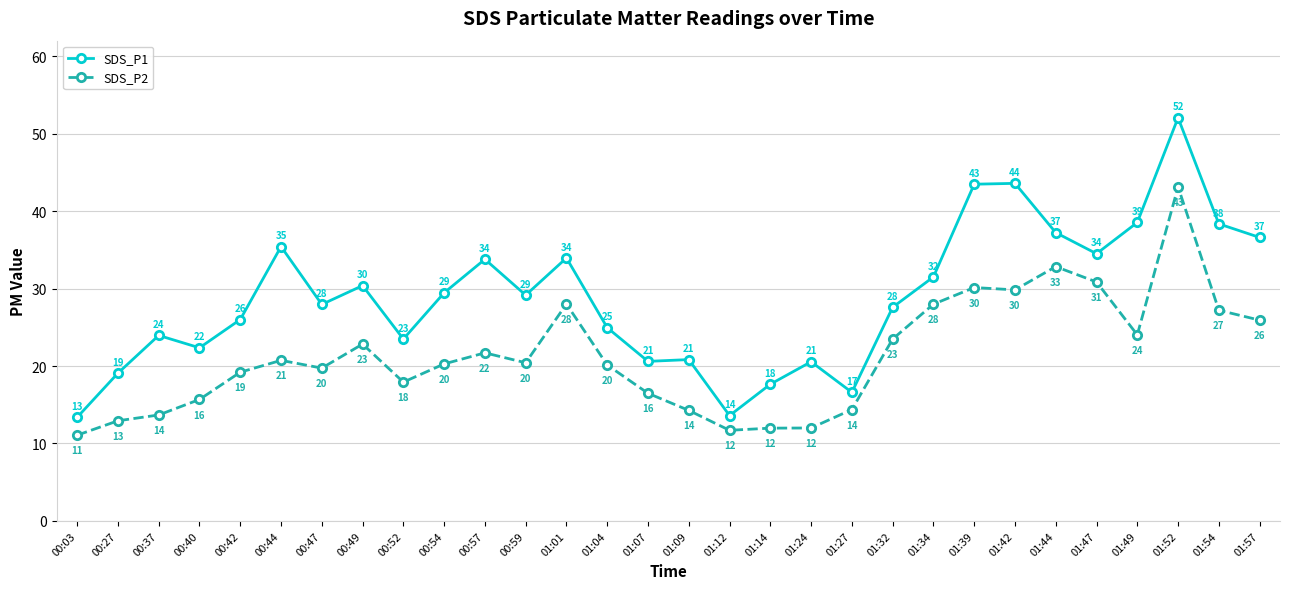

What is the total value across all series at 00:40?

38.0